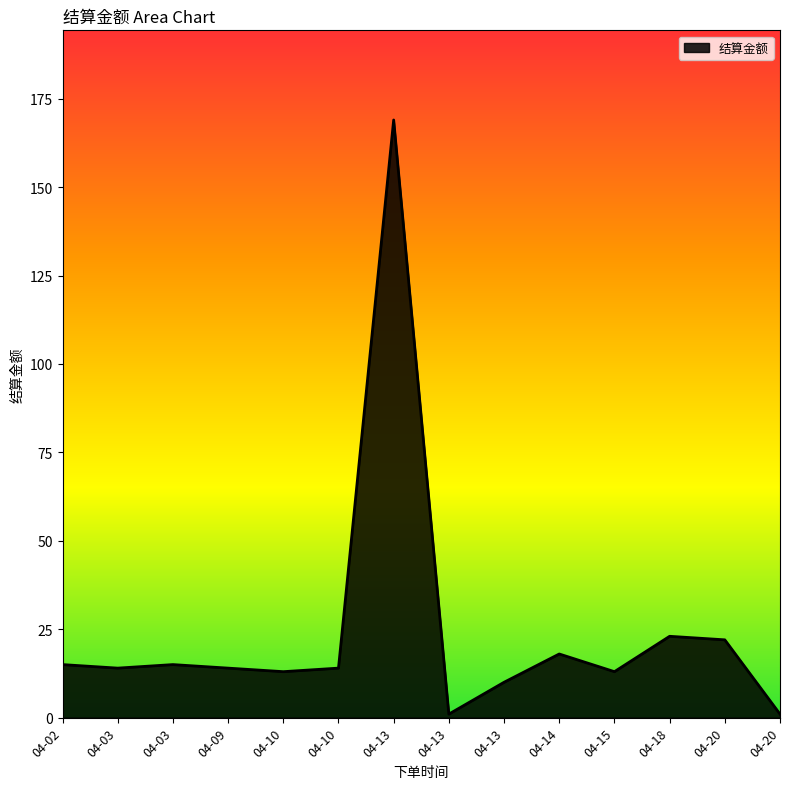

True or false: the data has more than 1 interior local peaks.

True